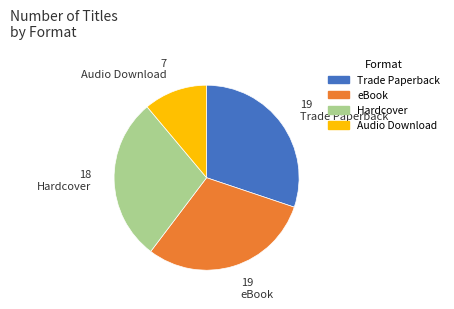

What is the smallest slice in the pie chart?

Audio Download